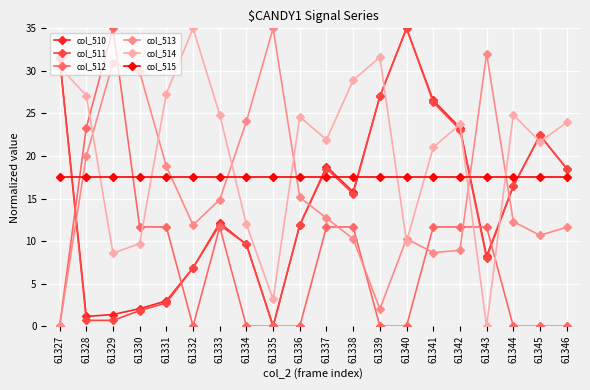

Between 61340 and 61343, which series saw the biggest shift?

col_511